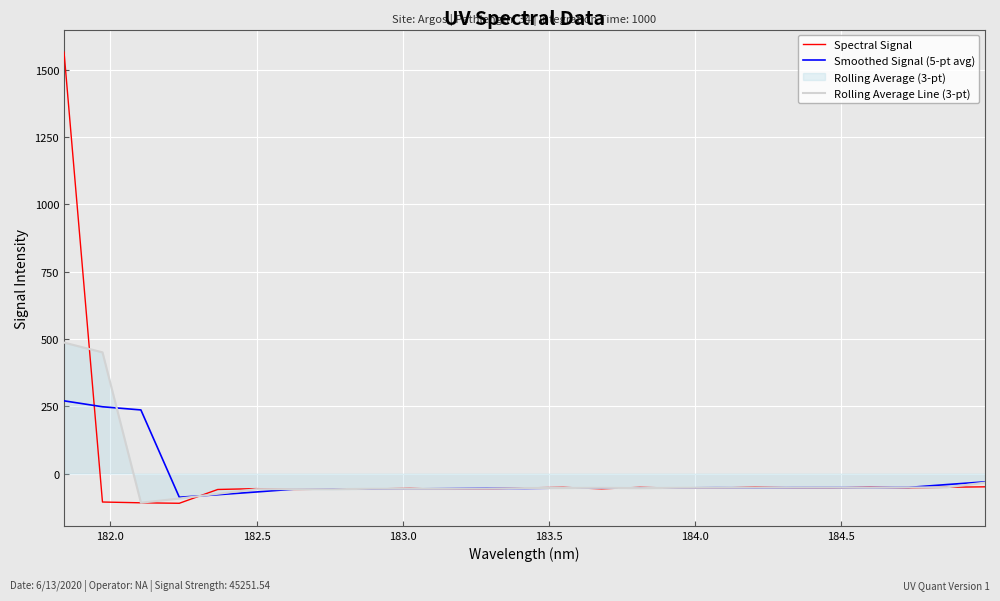

Which series has the largest range (max minus min)?

Spectral Signal